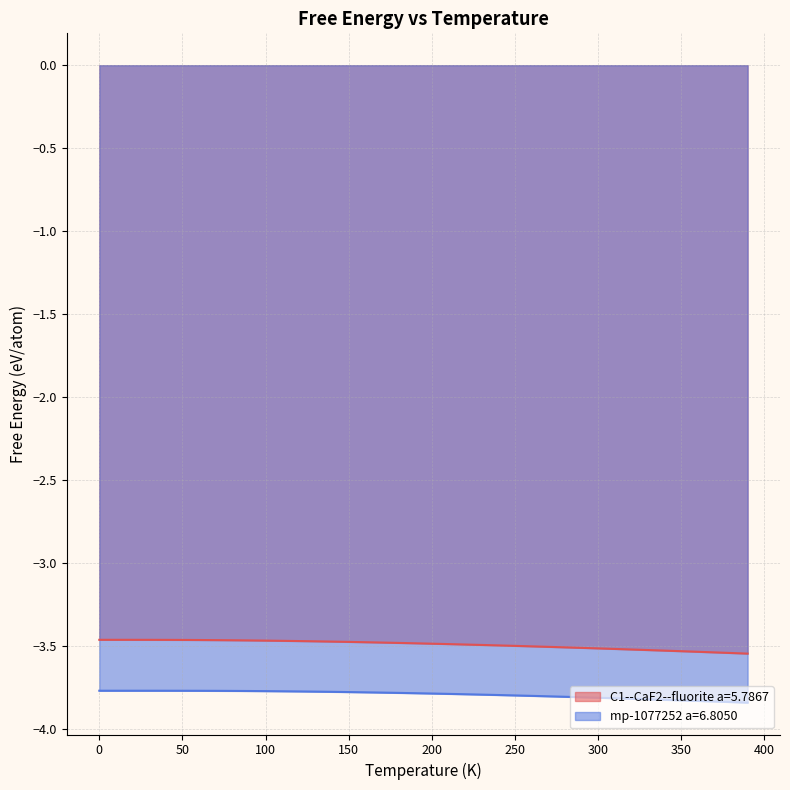

List the series in order of their overall mean, lowest first.

mp-1077252 a=6.8050, C1--CaF2--fluorite a=5.7867